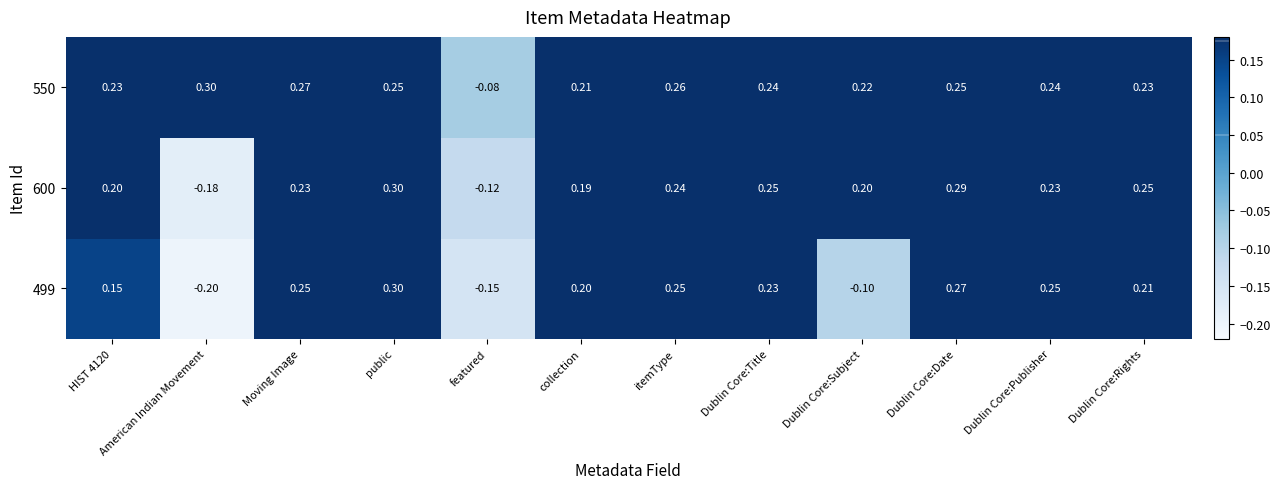

Which category has the highest value in the 600 series?

public